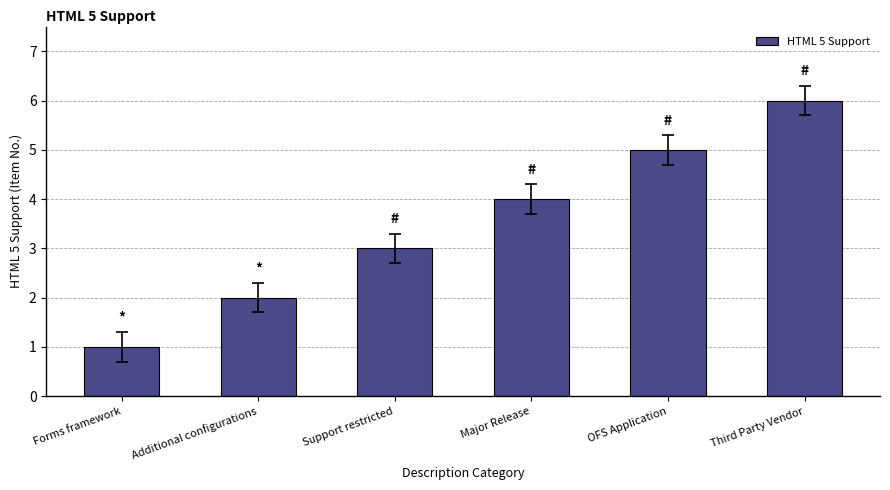

What position from the right is Major Release?

3